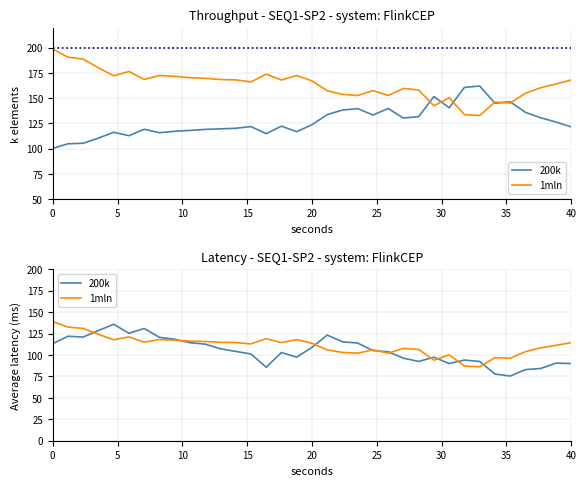

At how many categories does at least one series exceed 84?

35